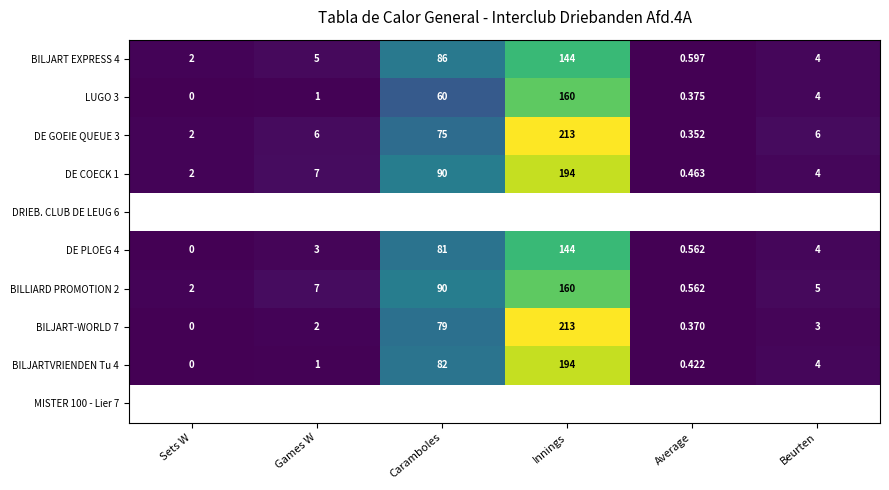

Is the value of LUGO 3 at Caramboles greater than the value of BILJARTVRIENDEN Tu 4 at Innings?

No